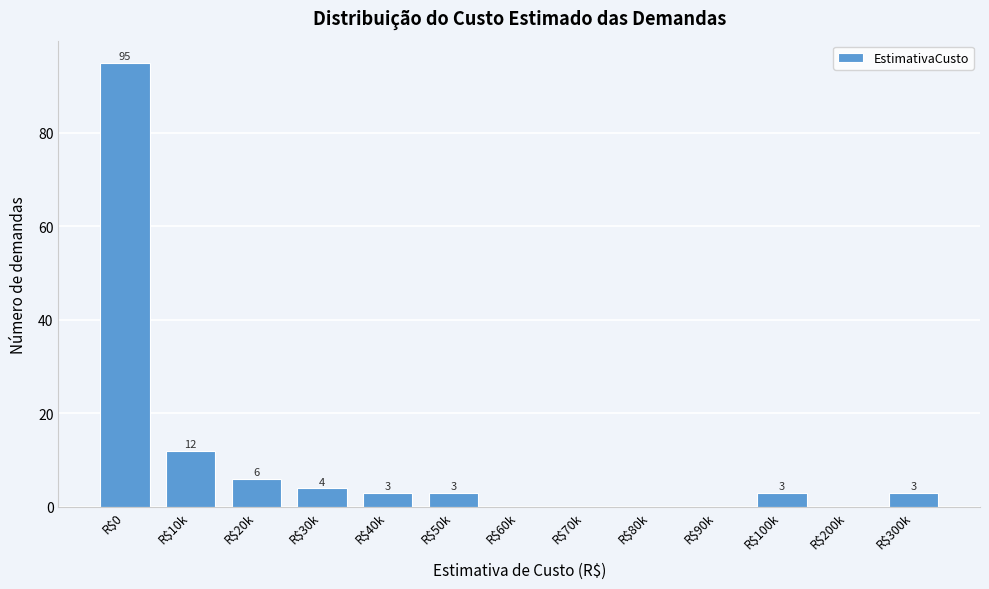

What is the sum of all values?

129